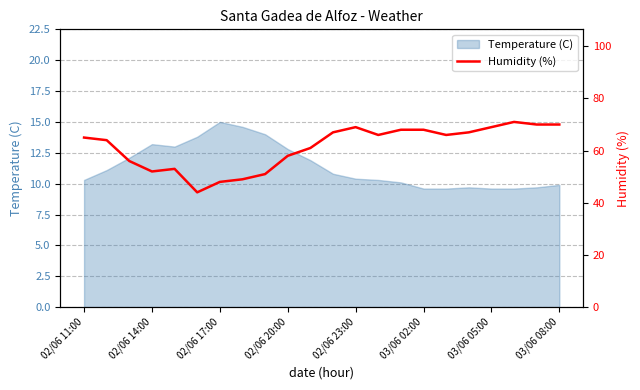

What is the maximum value for Temperature (C)?

15.0